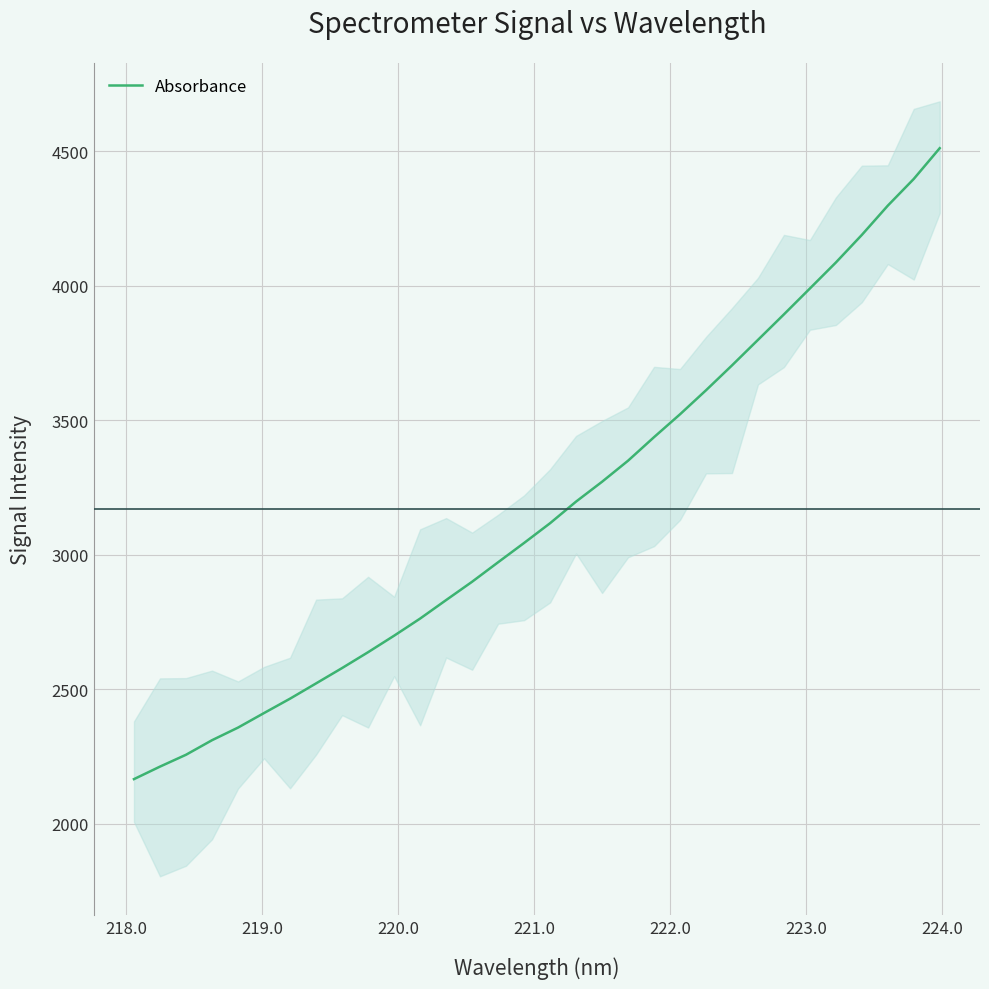

What is the minimum value for Absorbance?

2166.3